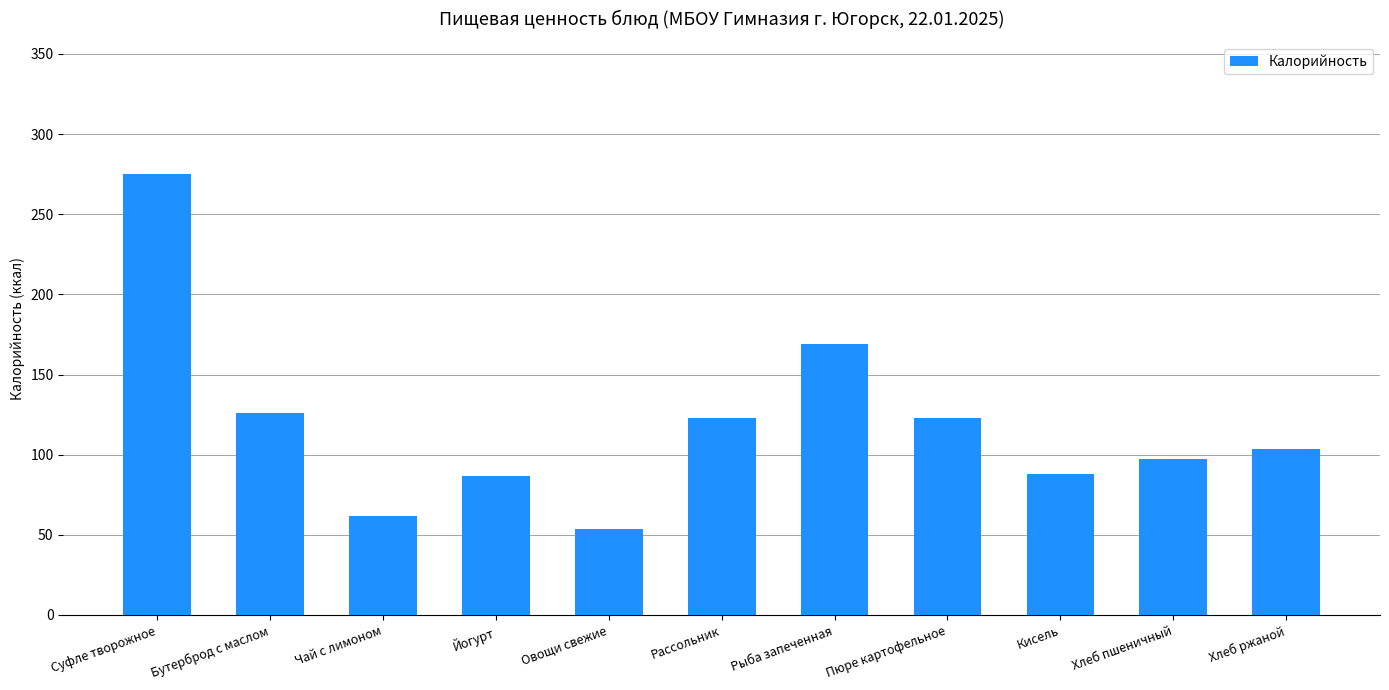

The chart shows a value of 169.0 at Рыба запеченная. True or false?

True